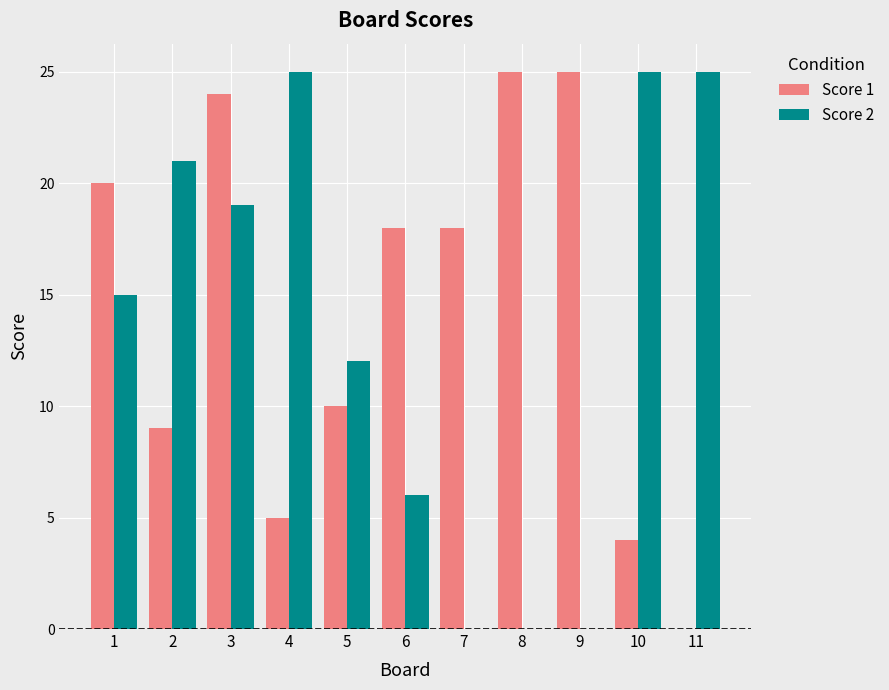

What is the sum of all Score 1 values?

158